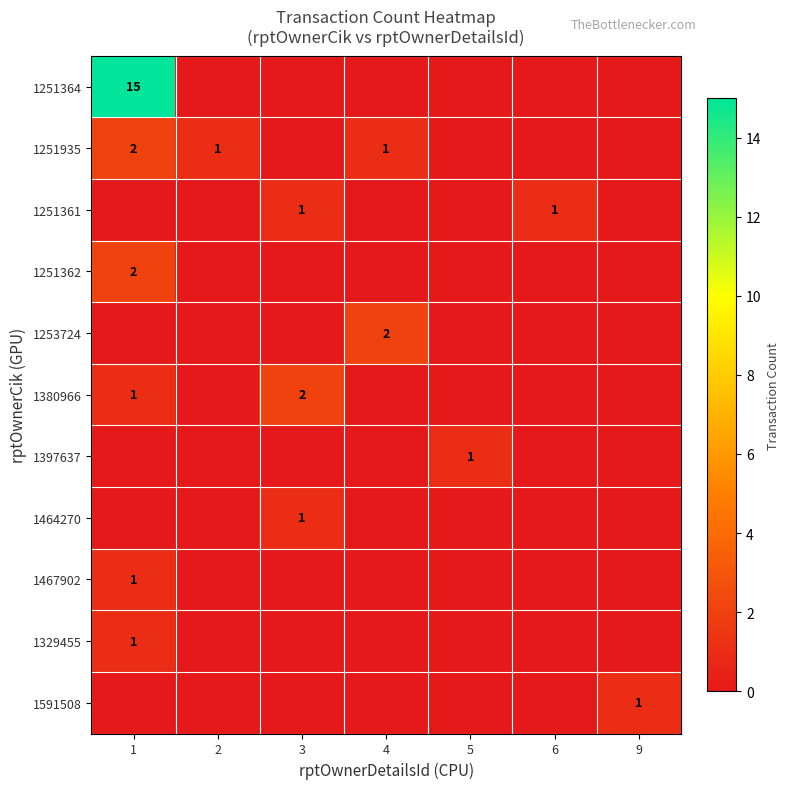

What is the difference between the maximum and minimum values in the 1397637 series?

1